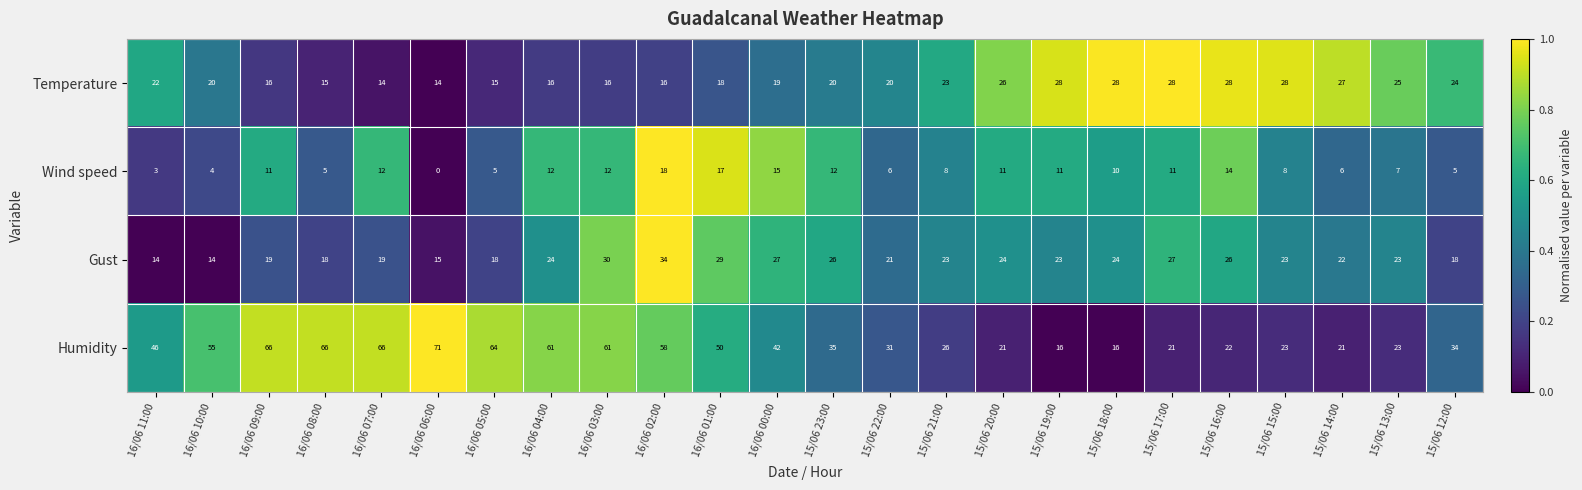

Which series has the largest range (max minus min)?

Humidity